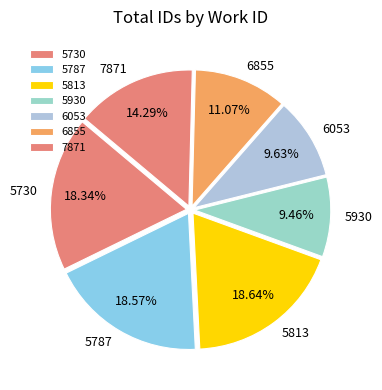

Is there any slice that represents more than half of the pie?

No